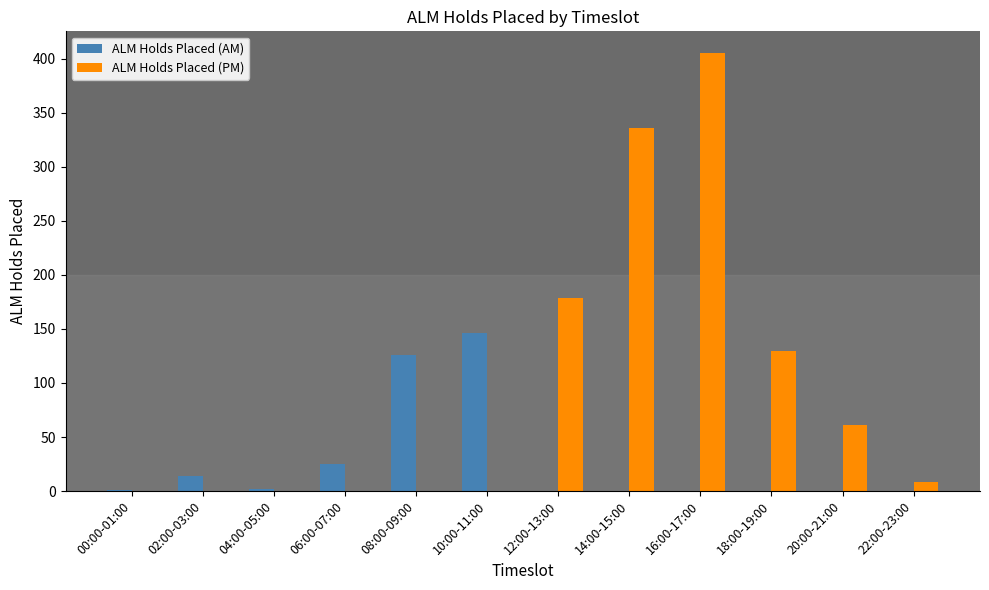

How many distinct data groups are displayed?

2